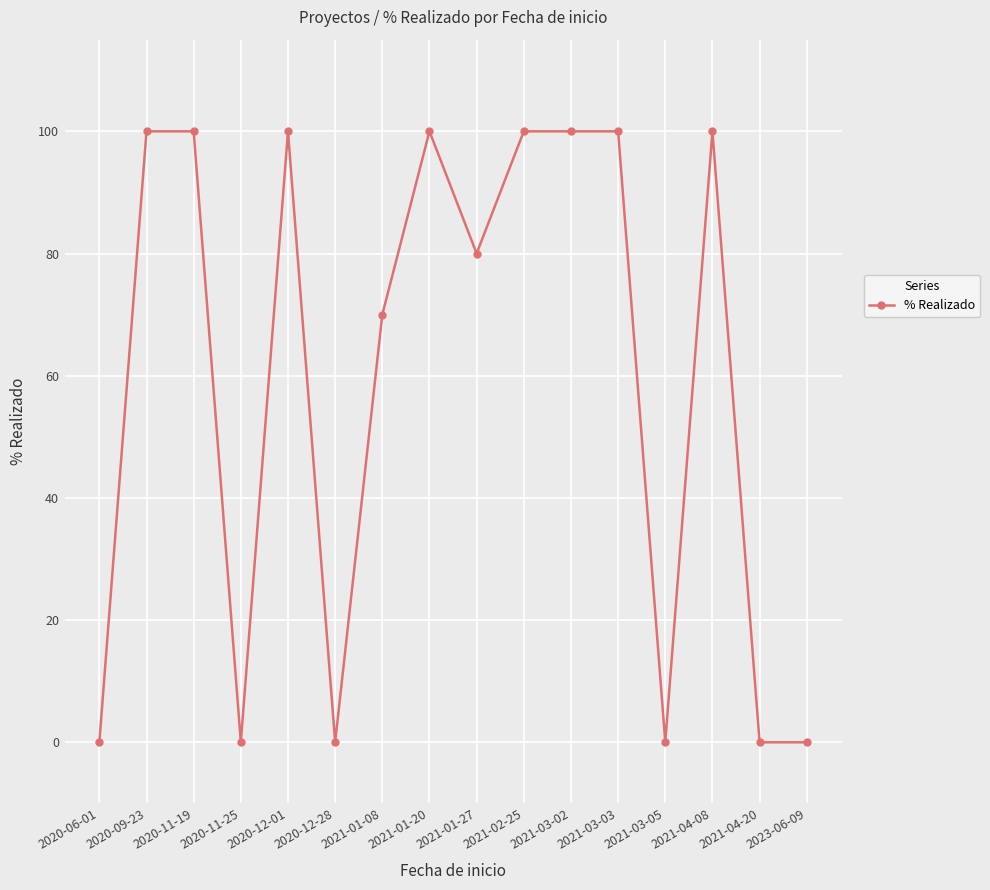

What is the greatest value displayed?

100